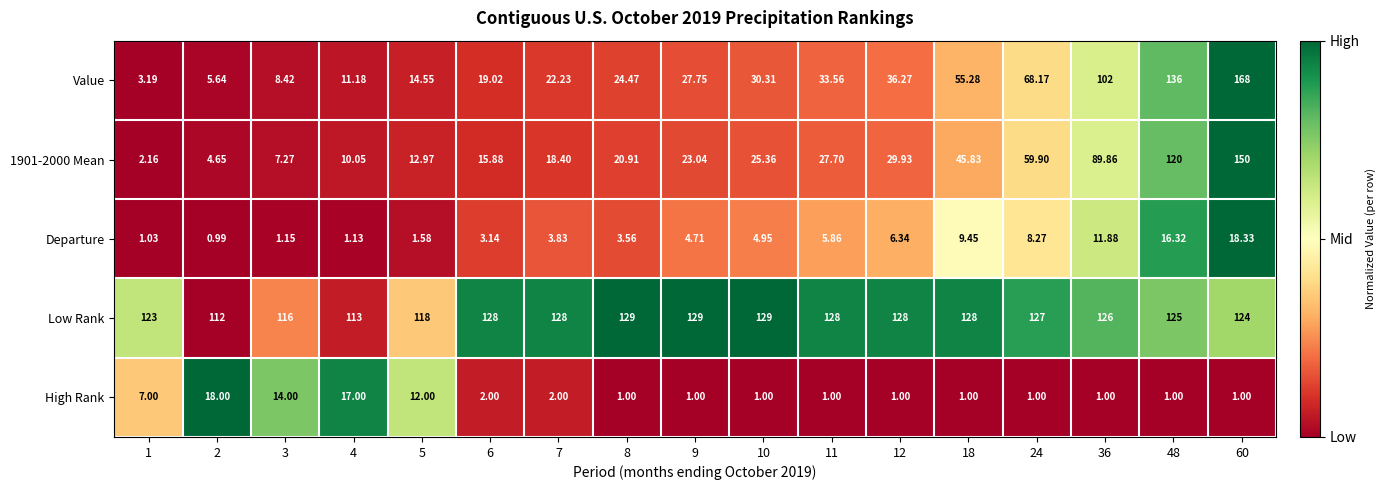

Which label corresponds to the smallest value in the chart?

2